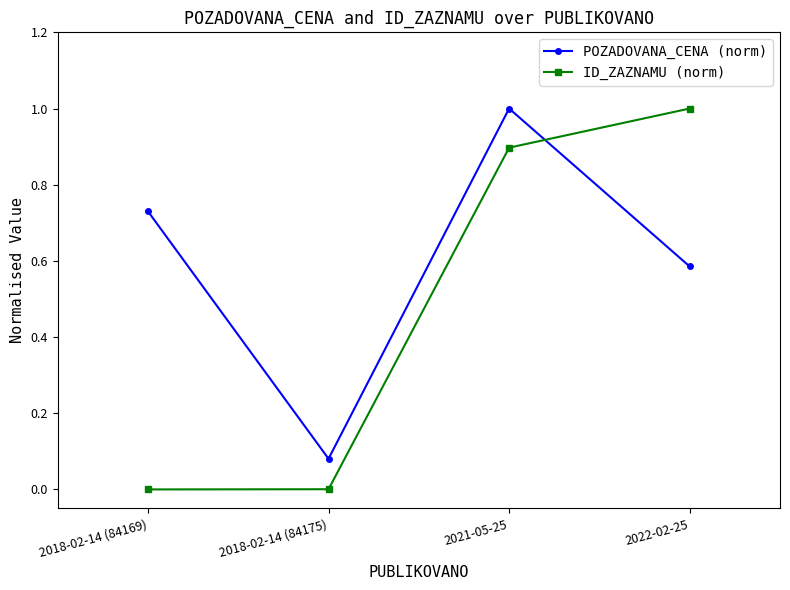

The POZADOVANA_CENA (norm) series shows 1.0 at 2021-05-25. True or false?

True